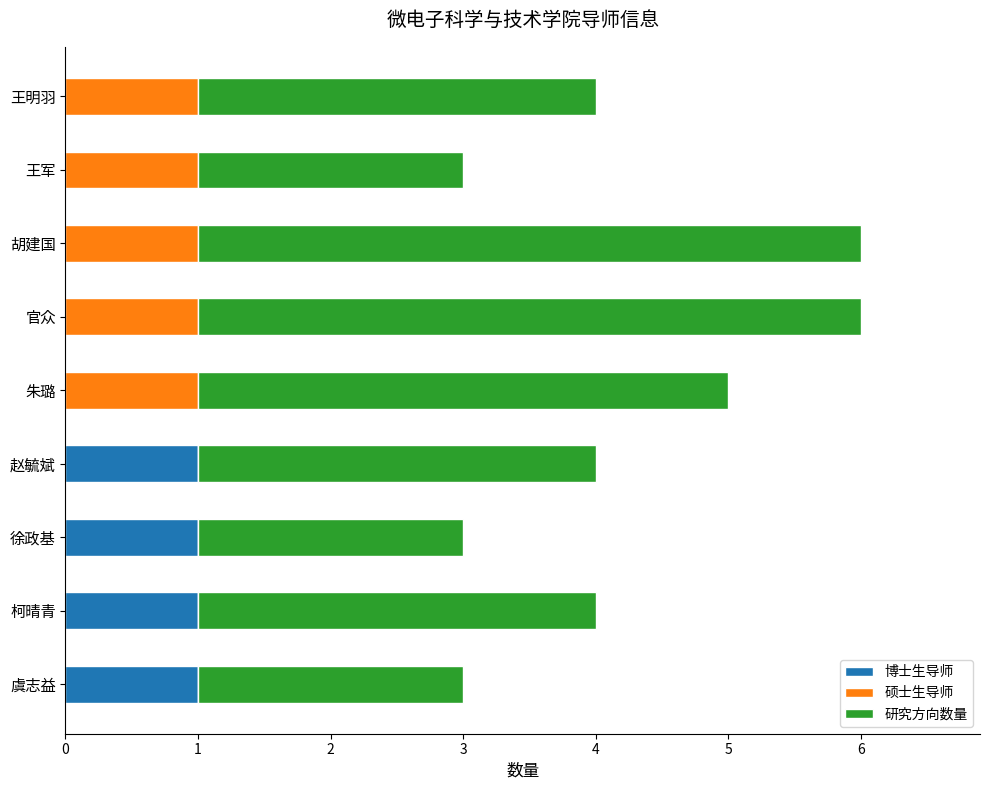

How many distinct data groups are displayed?

3